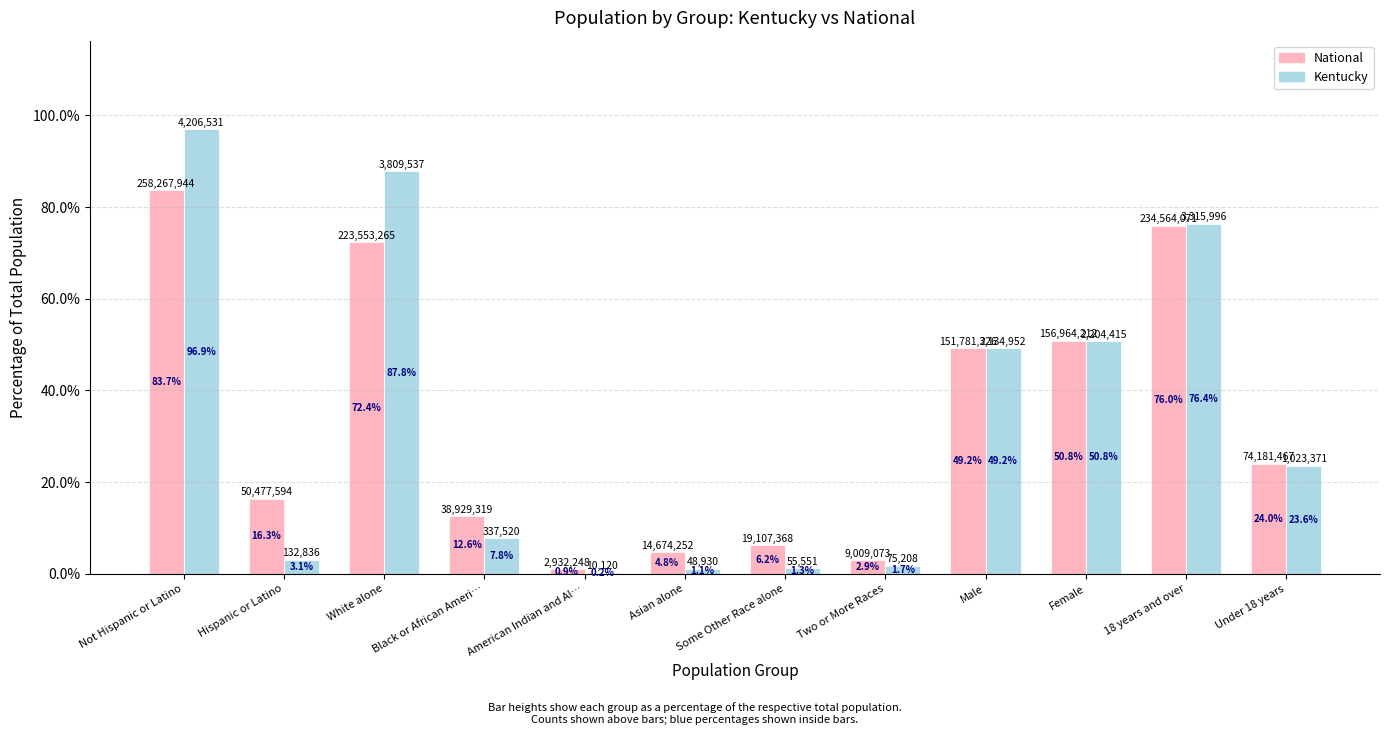

What are all the series names shown in the legend?

National, Kentucky